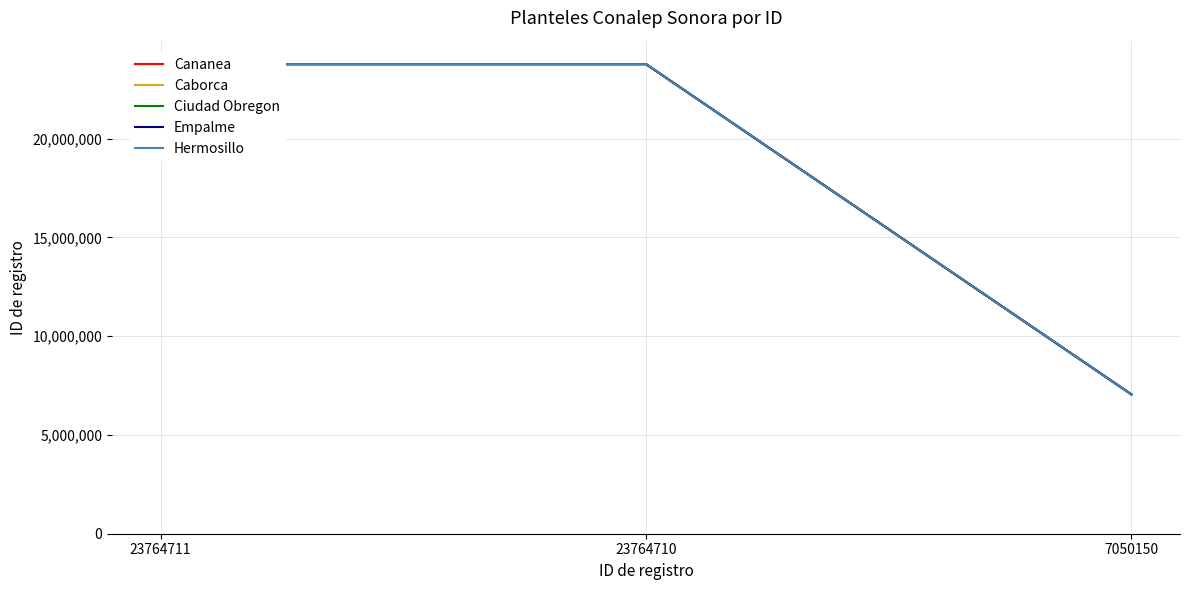

How many data points in Empalme are less than 23764710?

1